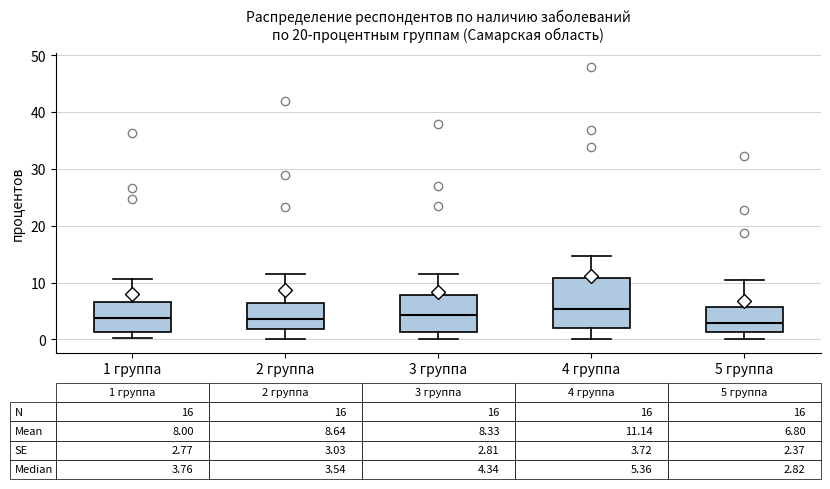

Comparing the boxes themselves (not the whiskers), which one is the tallest?

4 группа